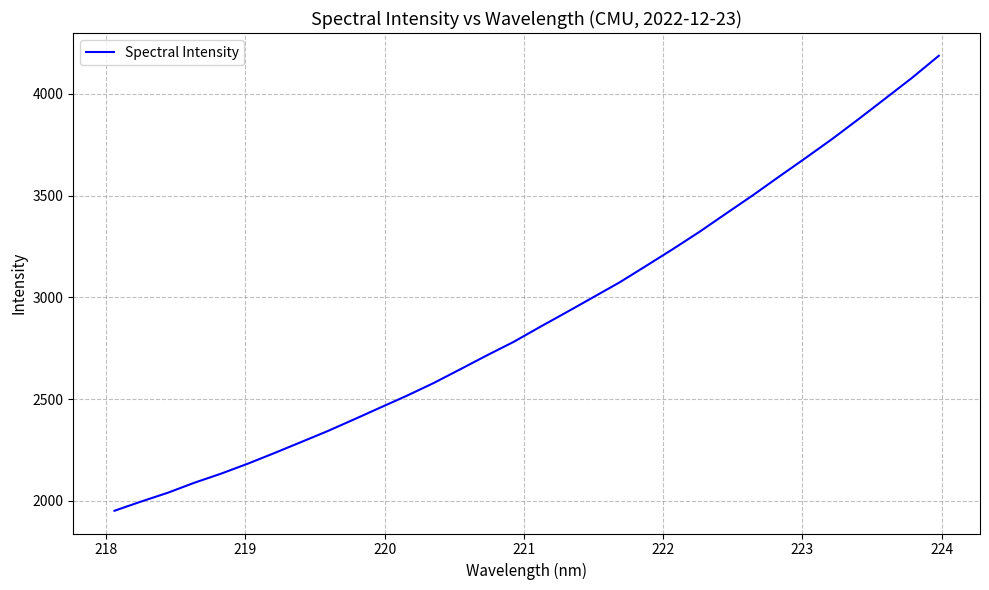

What is the maximum value shown in the chart?

4187.7